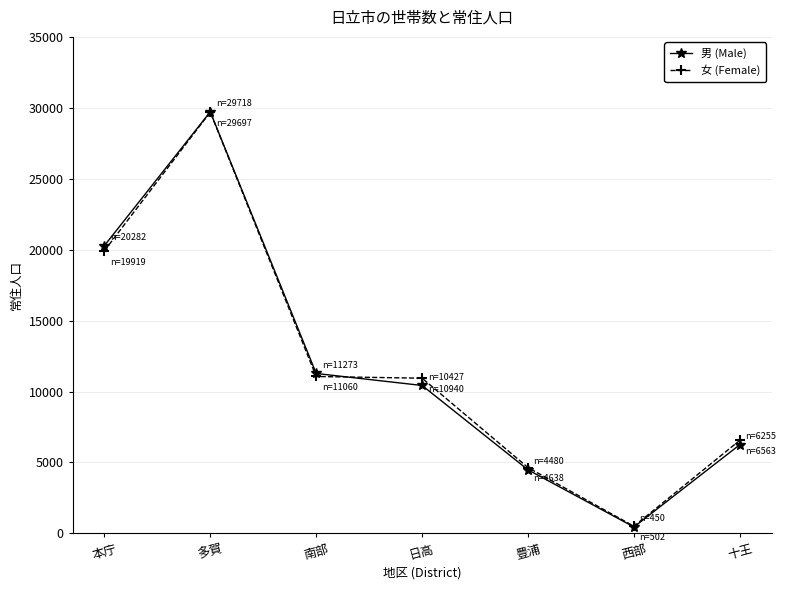

What is the label of the 1st point from the right?

十王